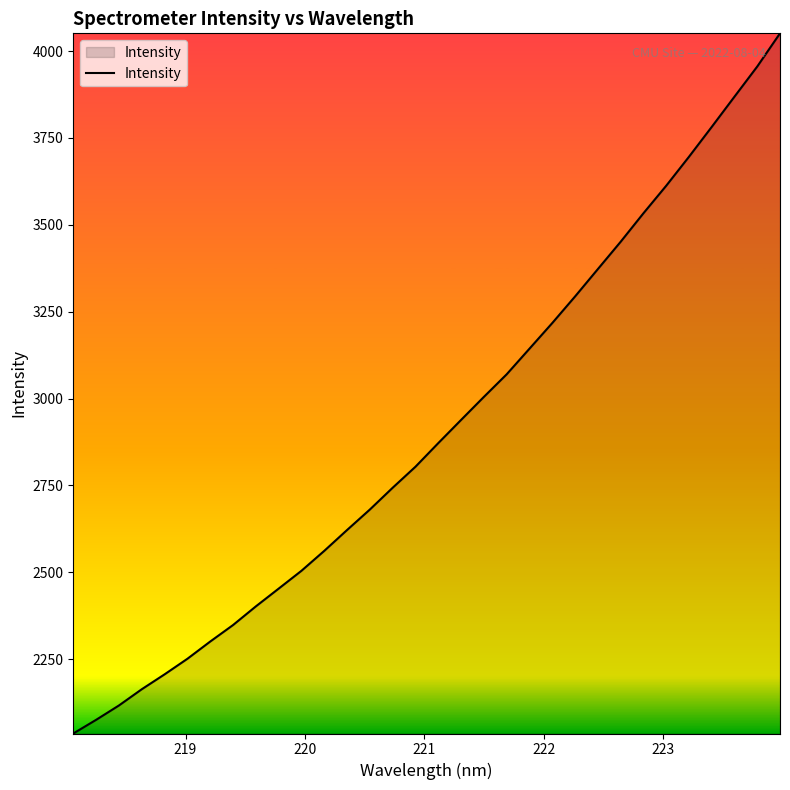

Count the number of categories in the chart.

32